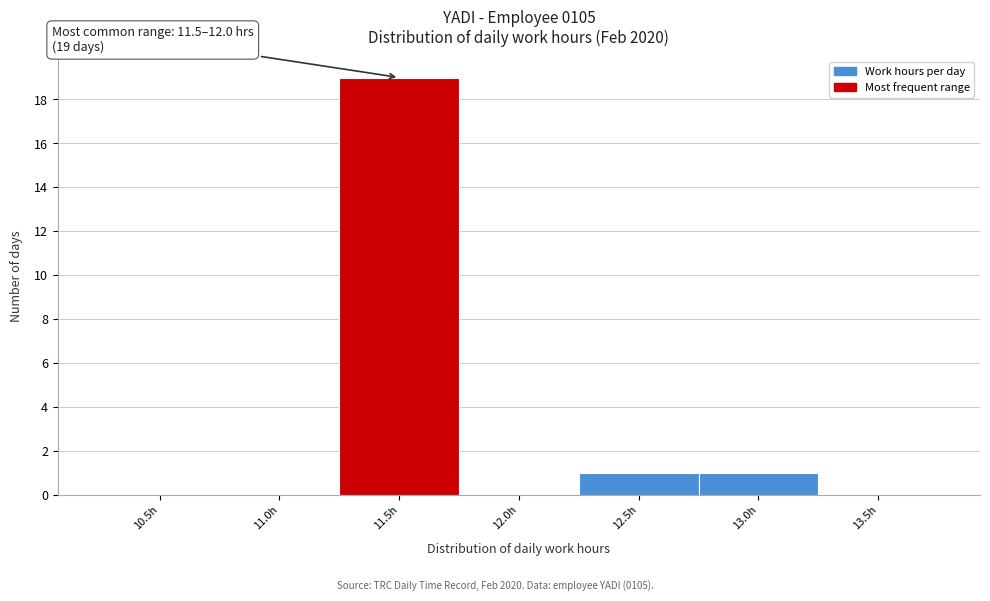

Reading left to right, list all the values displayed in this chart.

10.5h=0	11.0h=0	11.5h=19	12.0h=0	12.5h=1	13.0h=1	13.5h=0